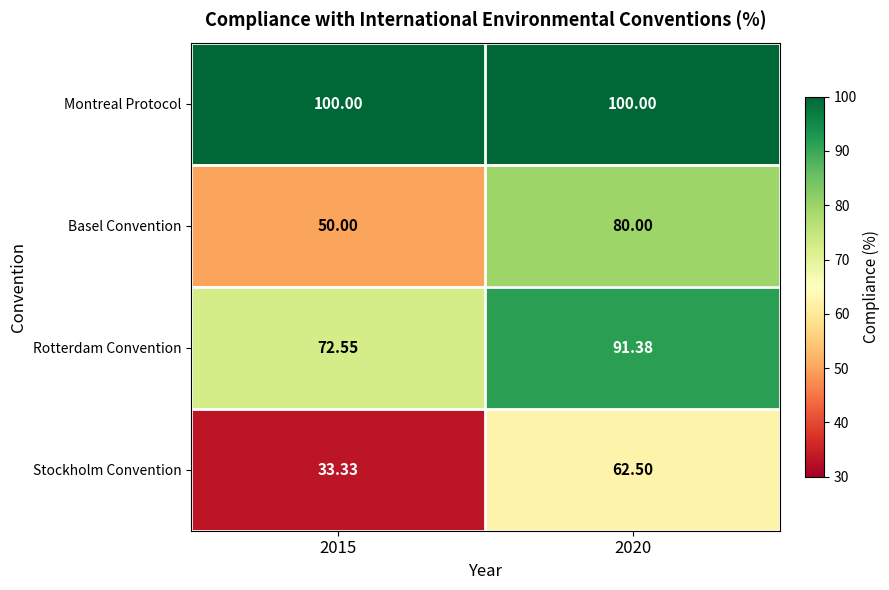

Which series changed the most between 2015 and 2020?

Basel Convention